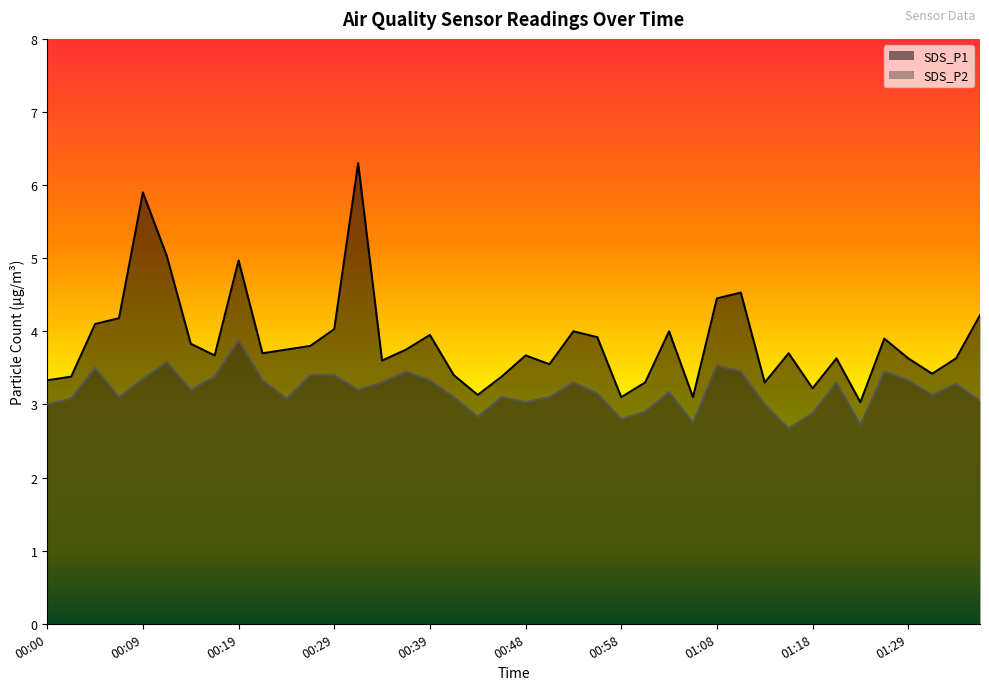

How many interior local peaks does the SDS_P2 series have?

11